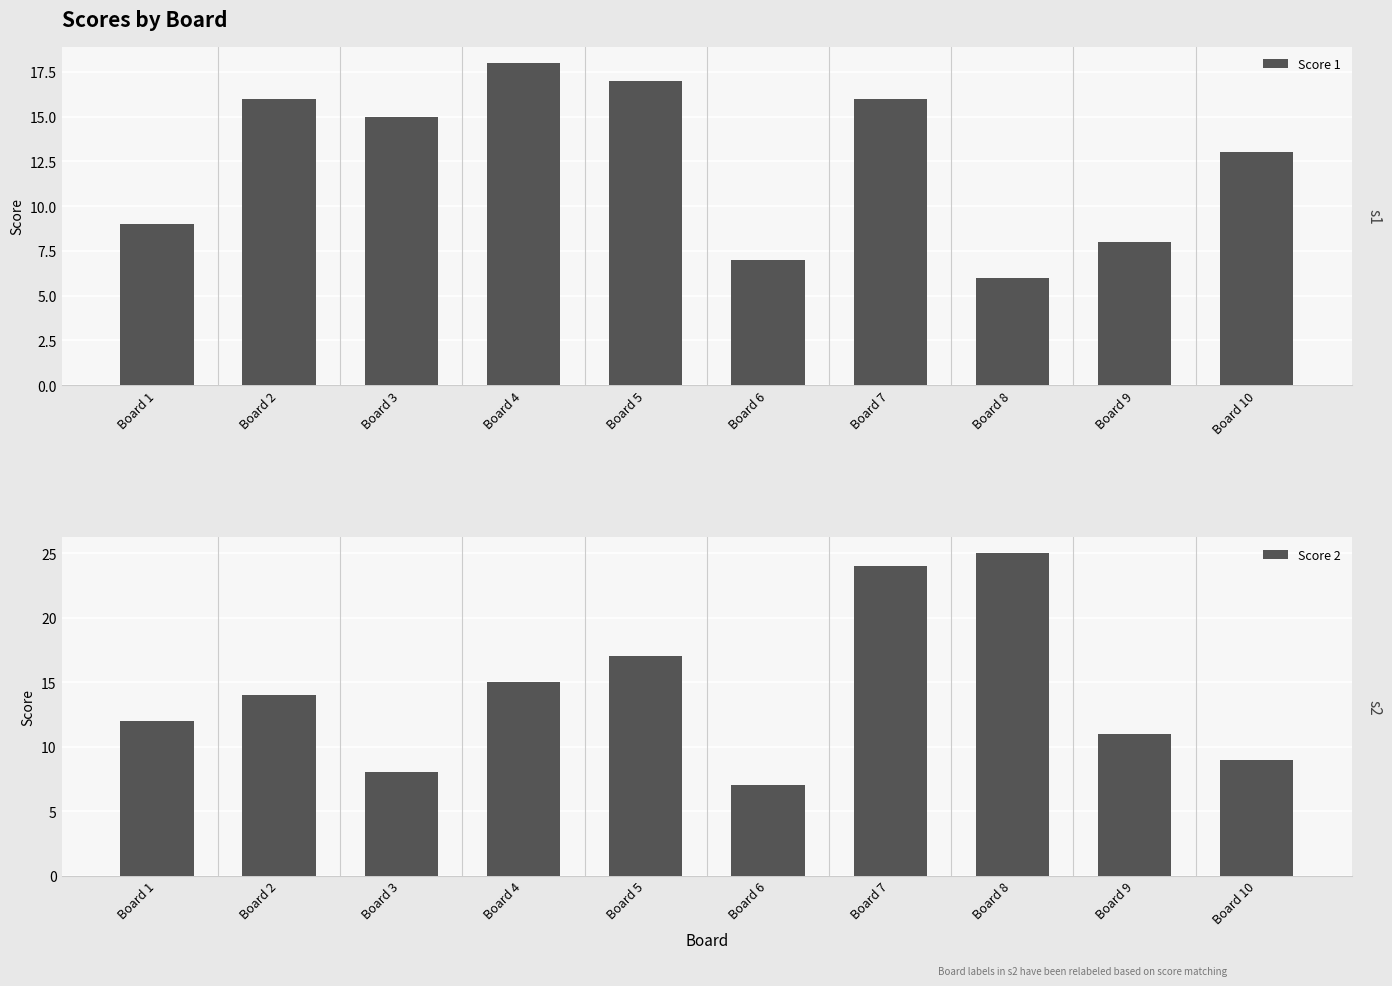

At how many categories does at least one series exceed 18?

2